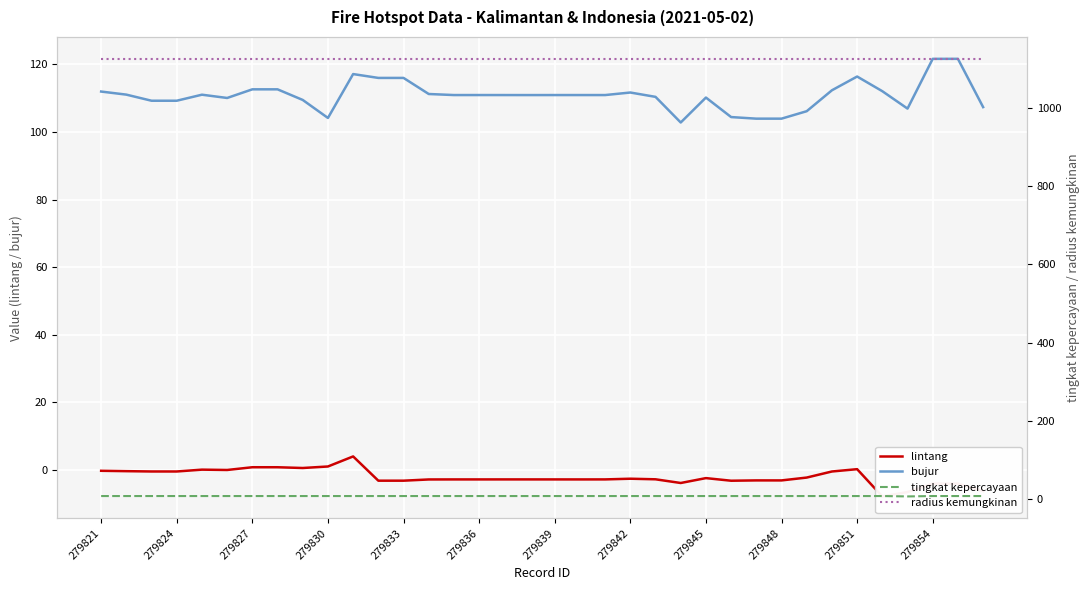

What is the lowest value of the bujur series?

102.8